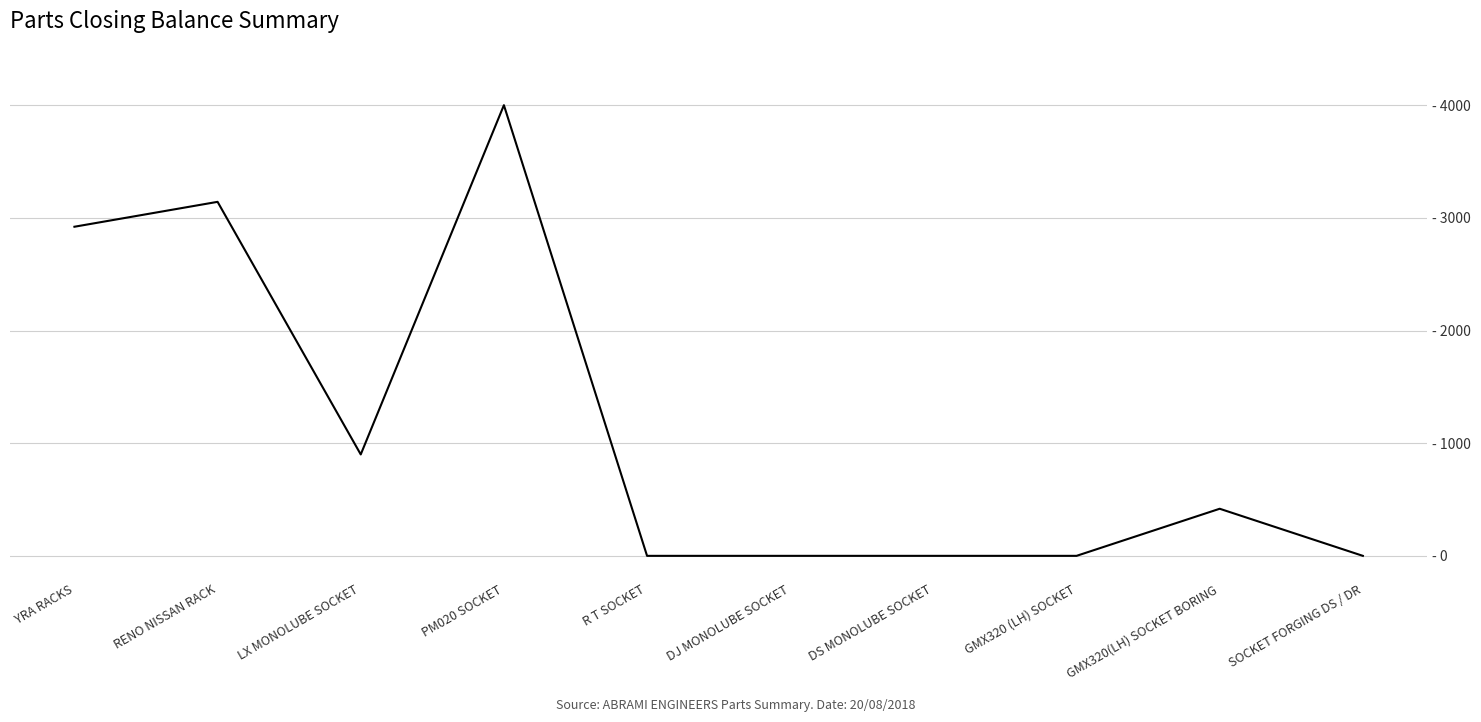

Which category has the highest value across all series?

PM020 SOCKET